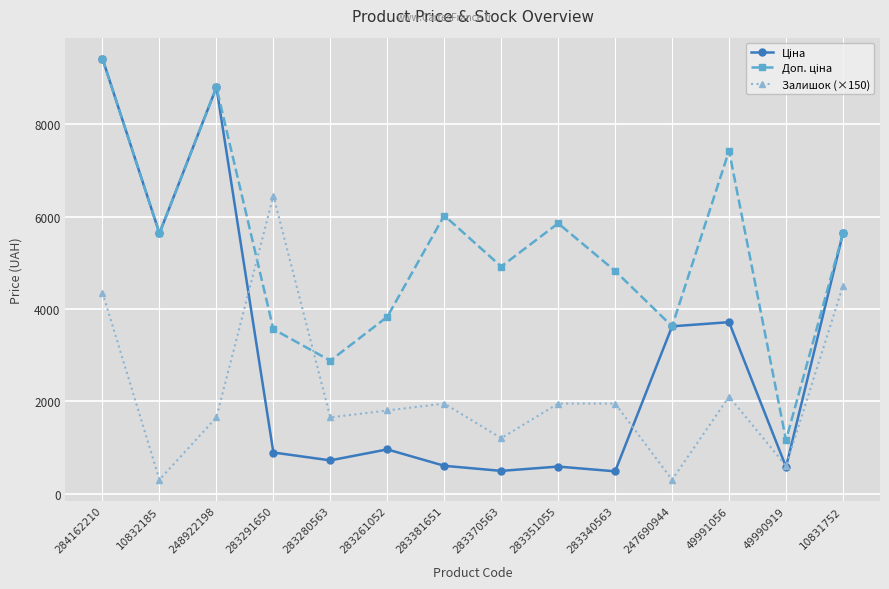

What is the total value across all series at 283280563?

5248.1